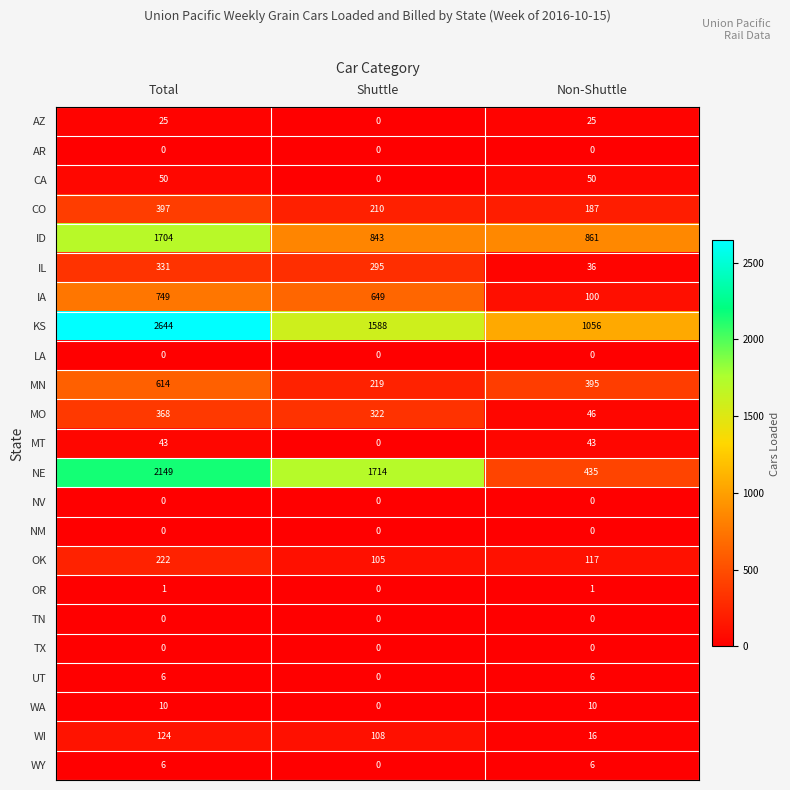

How many data points does each series have?

3